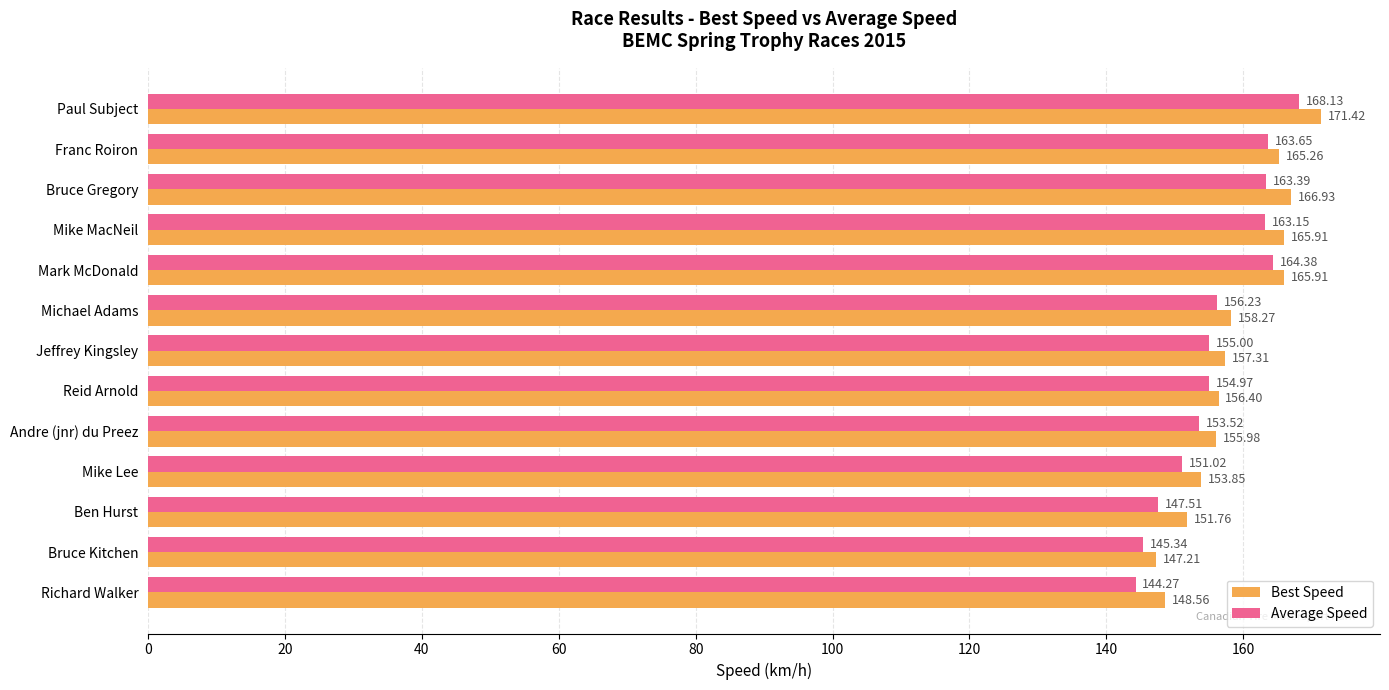

List the labels in order of Average Speed value, smallest first.

Richard Walker, Bruce Kitchen, Ben Hurst, Mike Lee, Andre (jnr) du Preez, Reid Arnold, Jeffrey Kingsley, Michael Adams, Mike MacNeil, Bruce Gregory, Franc Roiron, Mark McDonald, Paul Subject